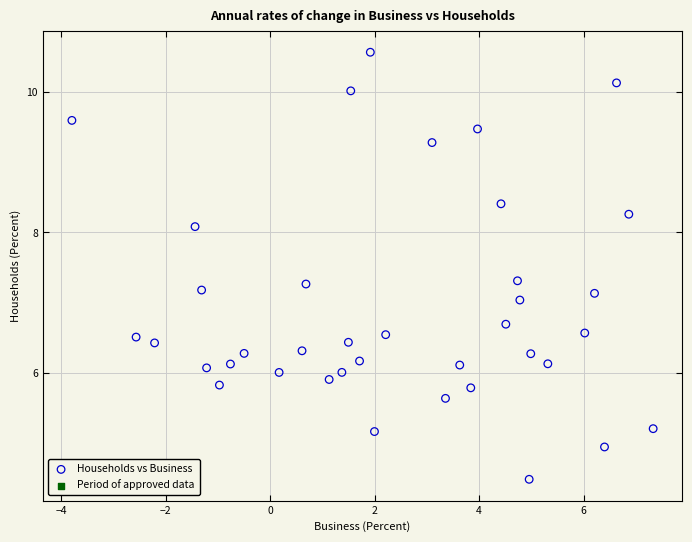

What is the range of X values (max minus min)?

11.1